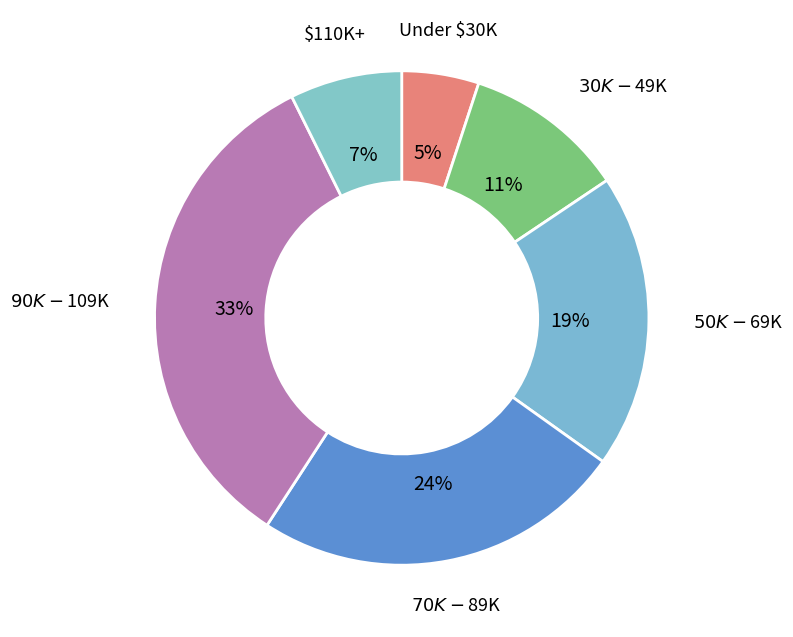

How many segments does this pie chart have?

6